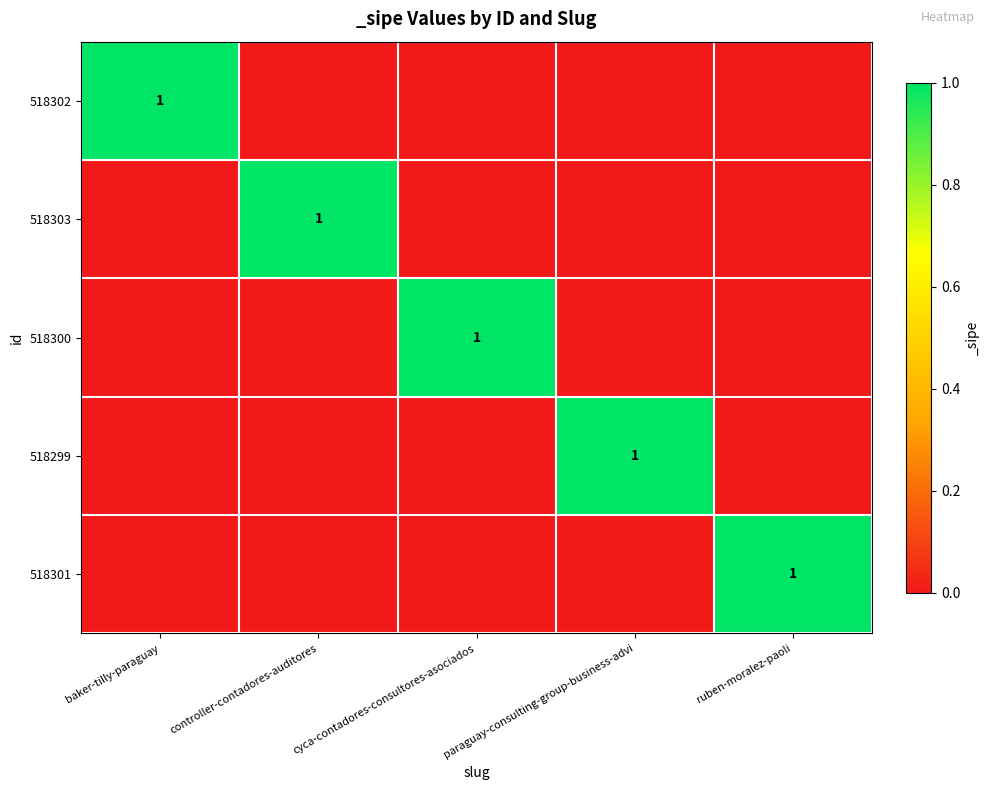

Is it true that 518299 equals 1 at paraguay-consulting-group-business-advi?

True